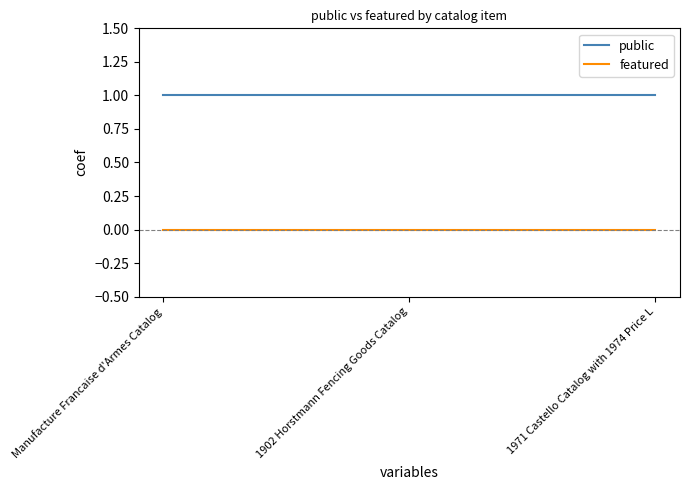

Rank the series at 1971 Castello Catalog with 1974 Price L from highest to lowest value.

public, featured